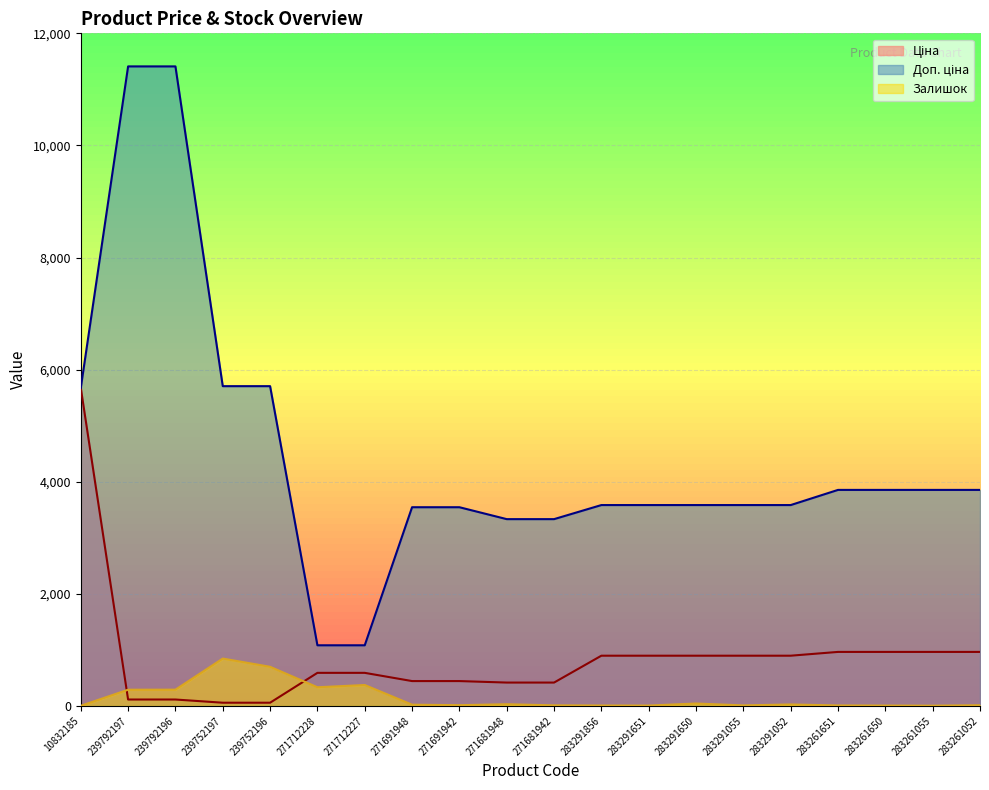

How many lines are shown in the chart?

3